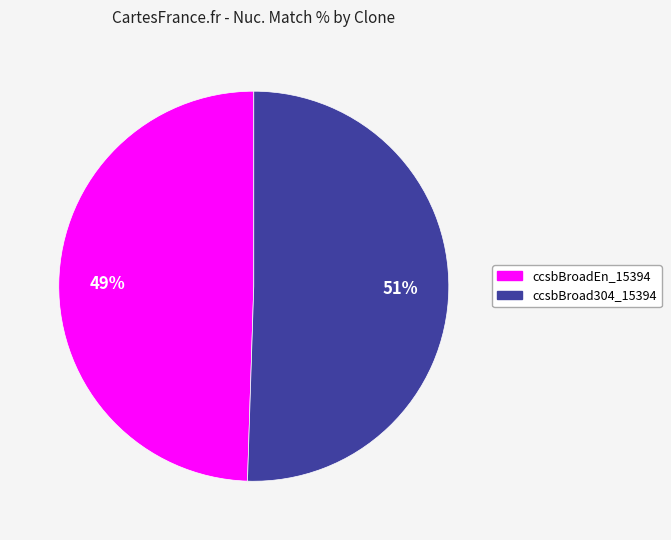

To the nearest percent, what is the combined percentage of ccsbBroad304_15394 and ccsbBroadEn_15394?

100%